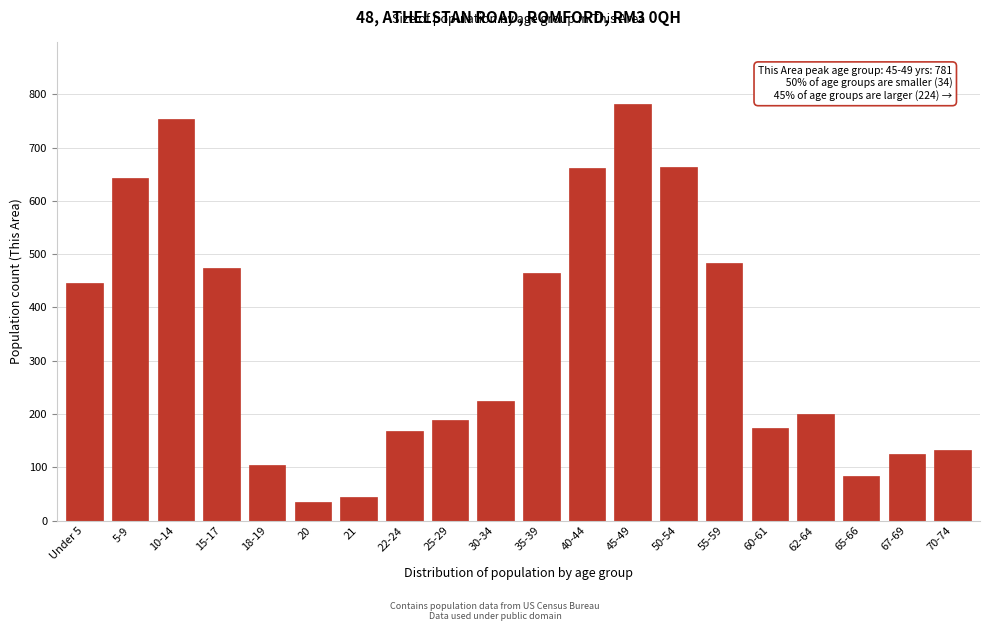

What is the difference between the values at 5-9 and 15-17?

169